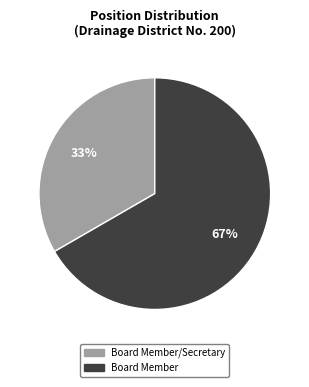

Does any single category account for the majority?

Yes